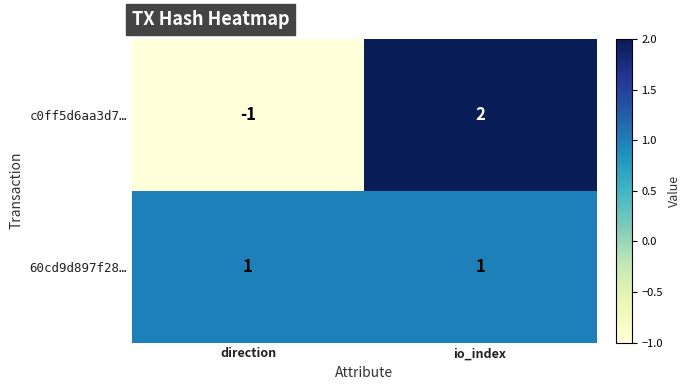

The value of 60cd9d897f28… at io_index is 1. True or false?

True